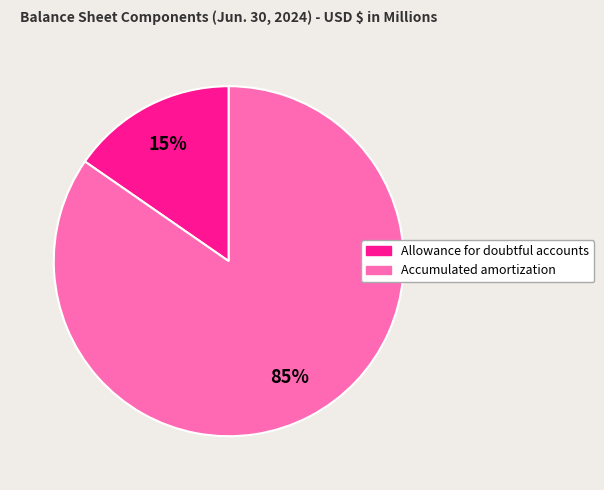

To the nearest percent, what is the average slice percentage?

50%